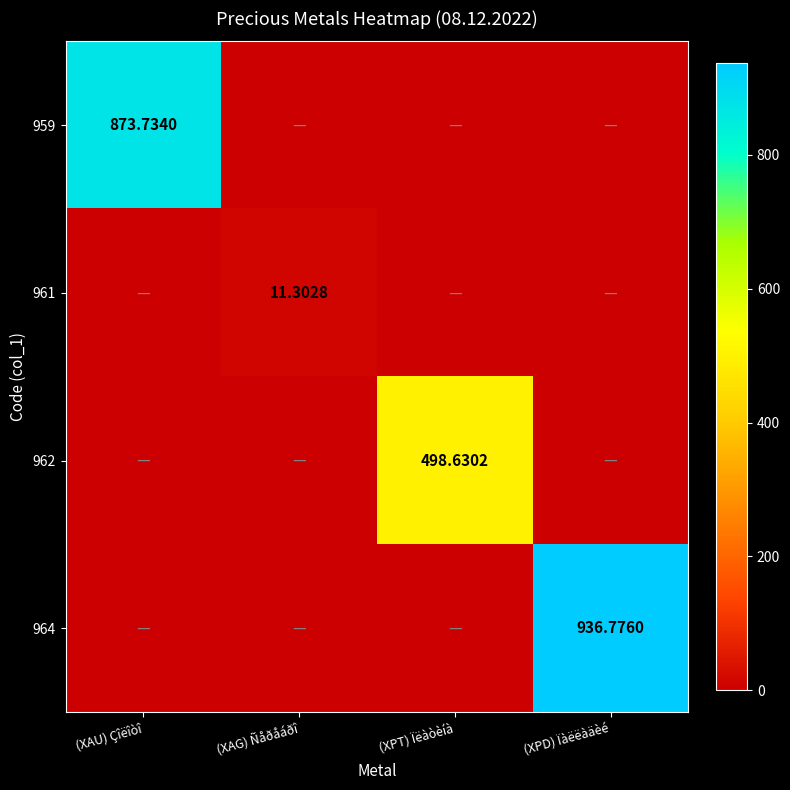

What is the total value across all series at (XAG) Ñåðåáðî?

11.3